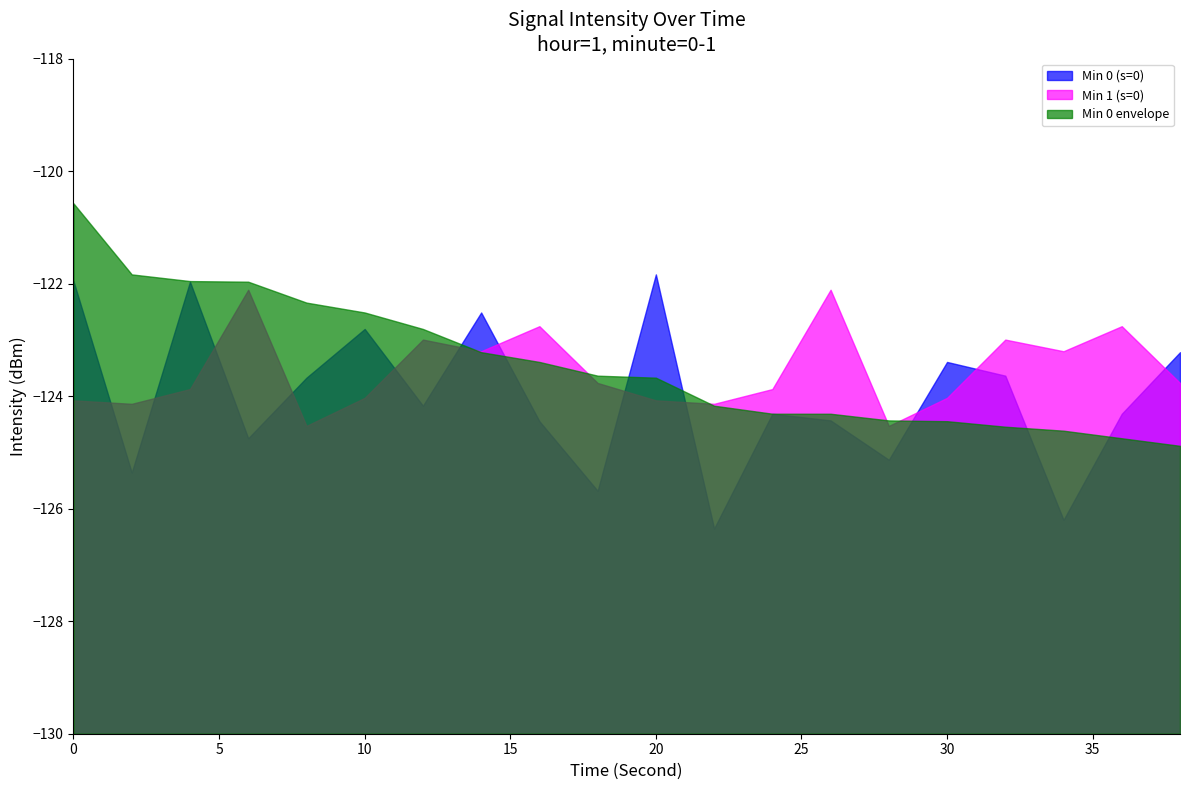

At which label does Min 1 (s=0) reach its peak?

6